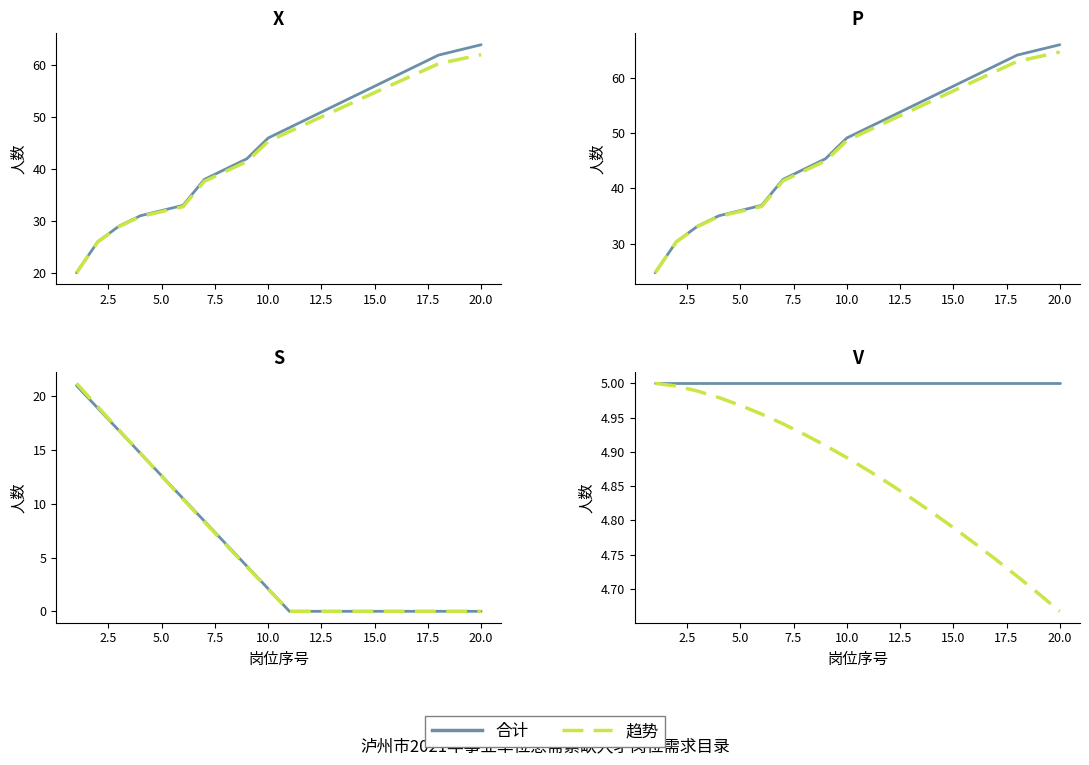

At how many categories does at least one series exceed 4?

20